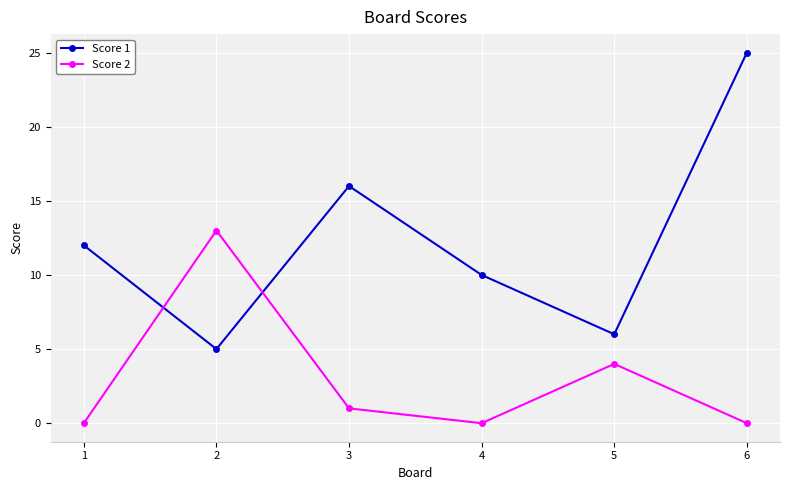

How many distinct data groups are displayed?

2